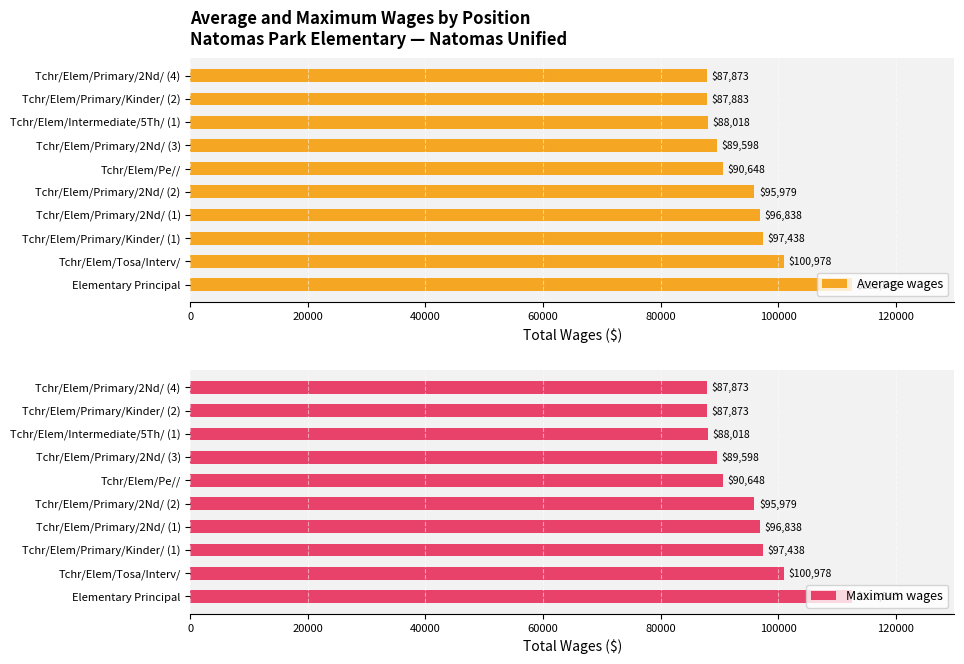

List the labels in order of Average wages value, smallest first.

Tchr/Elem/Primary/2Nd/ (4), Tchr/Elem/Primary/Kinder/ (2), Tchr/Elem/Intermediate/5Th/ (1), Tchr/Elem/Primary/2Nd/ (3), Tchr/Elem/Pe//, Tchr/Elem/Primary/2Nd/ (2), Tchr/Elem/Primary/2Nd/ (1), Tchr/Elem/Primary/Kinder/ (1), Tchr/Elem/Tosa/Interv/, Elementary Principal